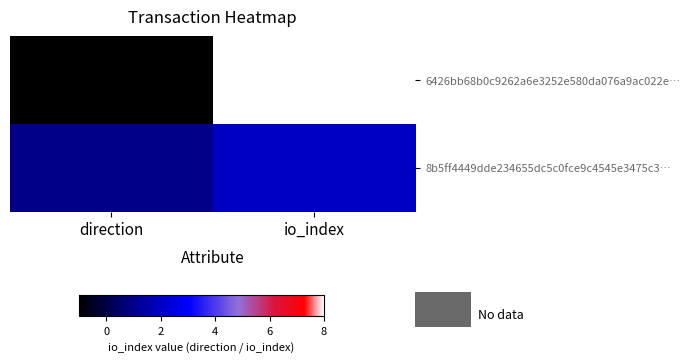

Between direction and io_index, which is larger?

io_index